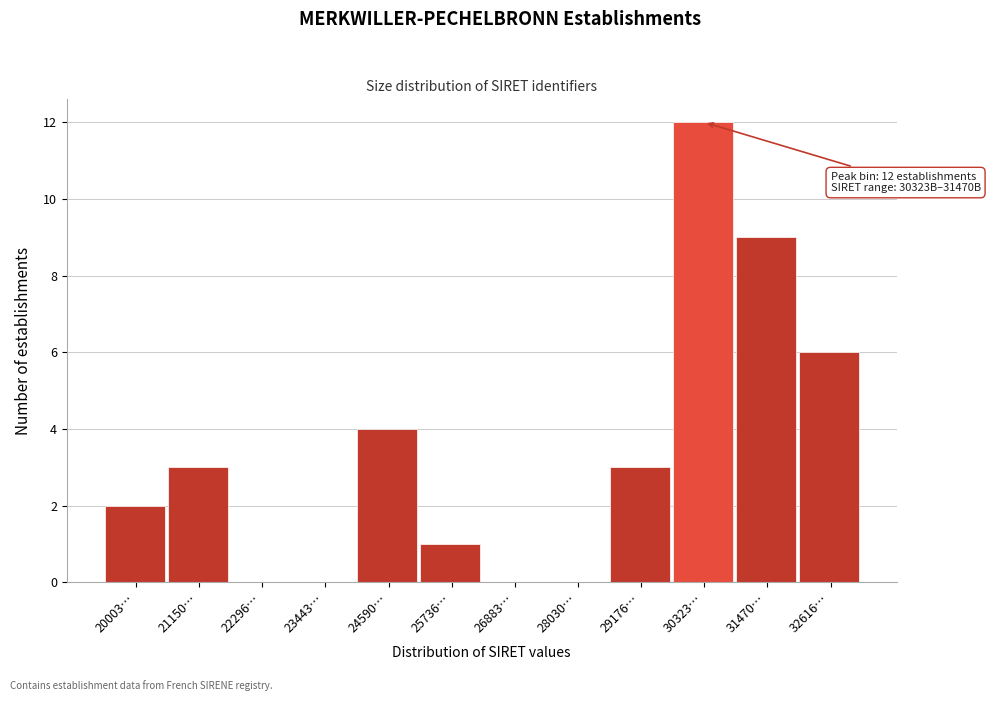

Reading right to left, what are all the values shown in this chart?

32616…=6	31470…=9	30323…=12	29176…=3	28030…=0	26883…=0	25736…=1	24590…=4	23443…=0	22296…=0	21150…=3	20003…=2